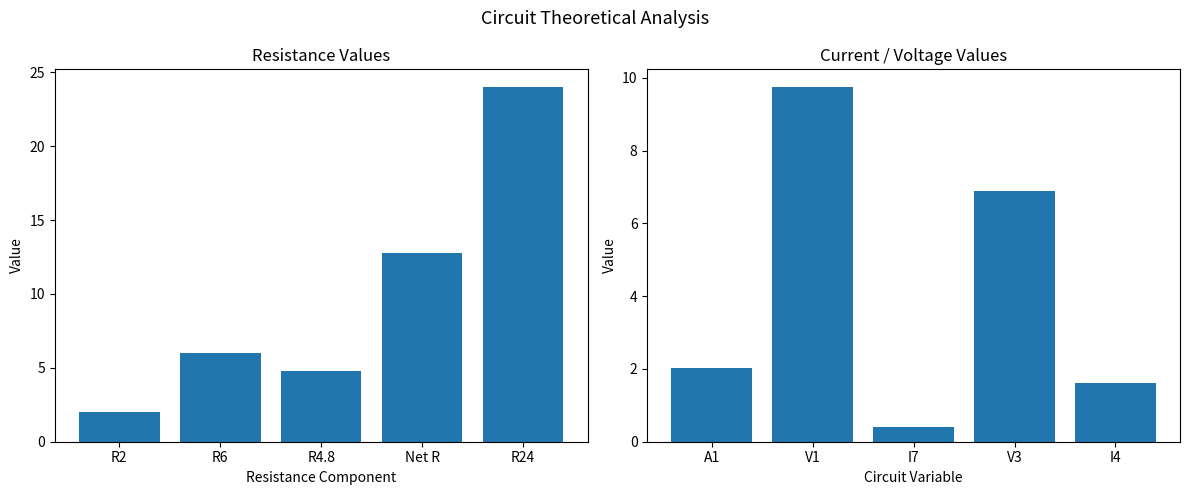

What is the smallest value displayed?

0.4